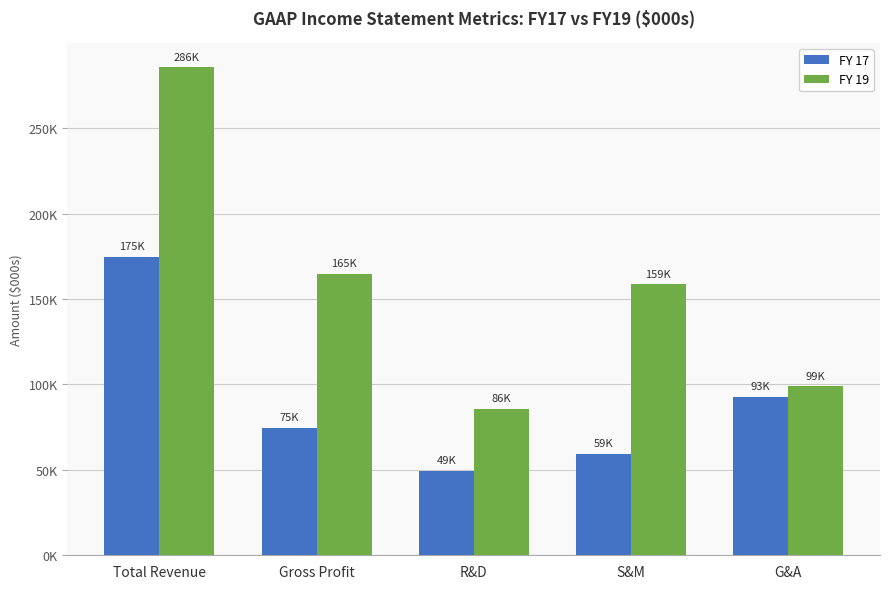

What position from the right is Gross Profit?

4